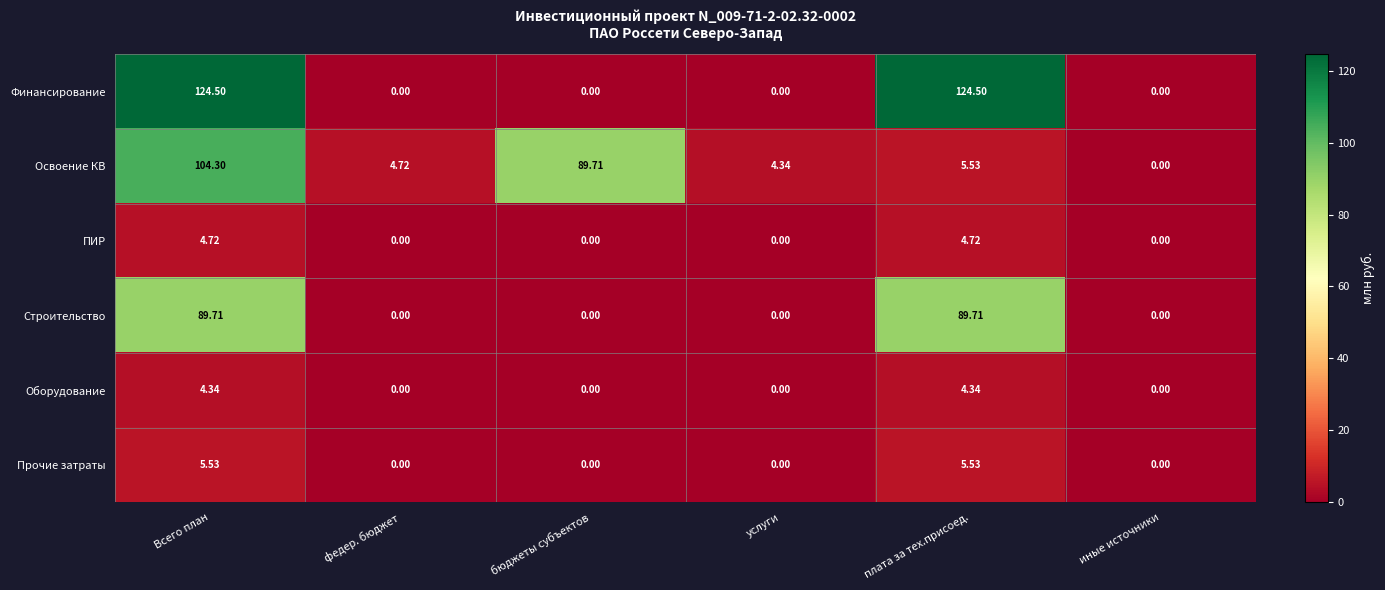

Rank the categories by Освоение КВ value from lowest to highest.

иные источники, услуги, федер. бюджет, плата за тех.присоед., бюджеты субъектов, Всего план